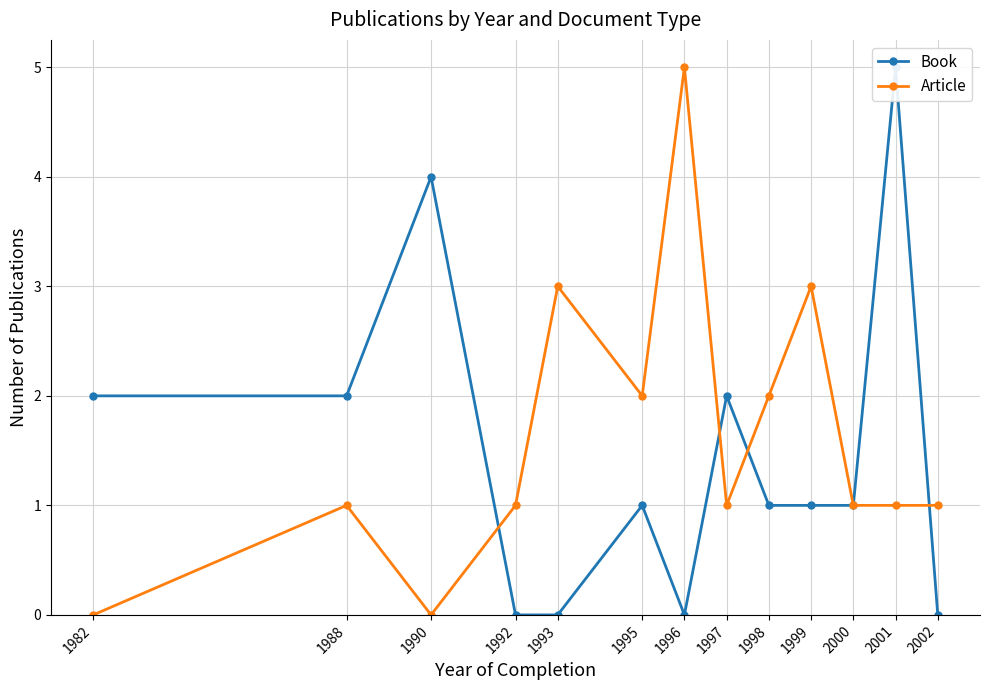

What is the difference between the Article values at 1993 and 2000?

2